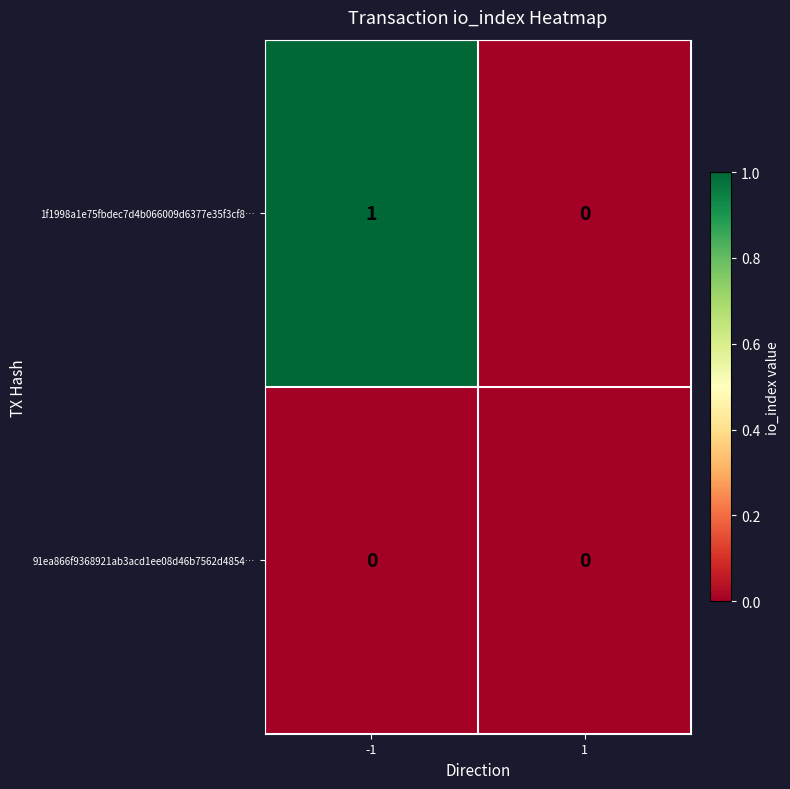

Is the value of 91ea866f9368921ab3acd1ee08d46b7562d4854… at -1 greater than the value of 1f1998a1e75fbdec7d4b066009d6377e35f3cf8… at -1?

No